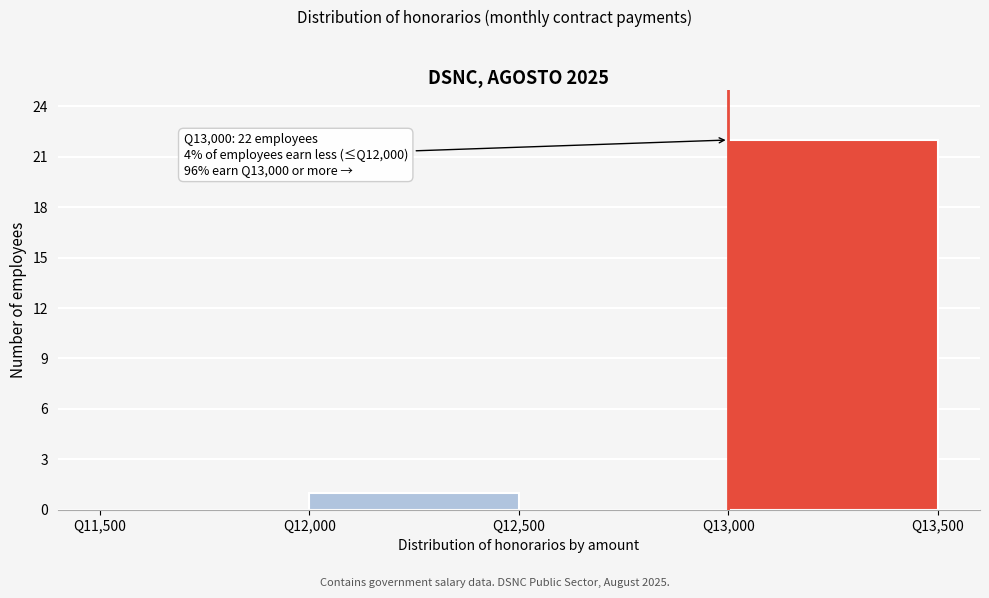

Over which range of the x-axis is the bar tallest?

13000 to 13500